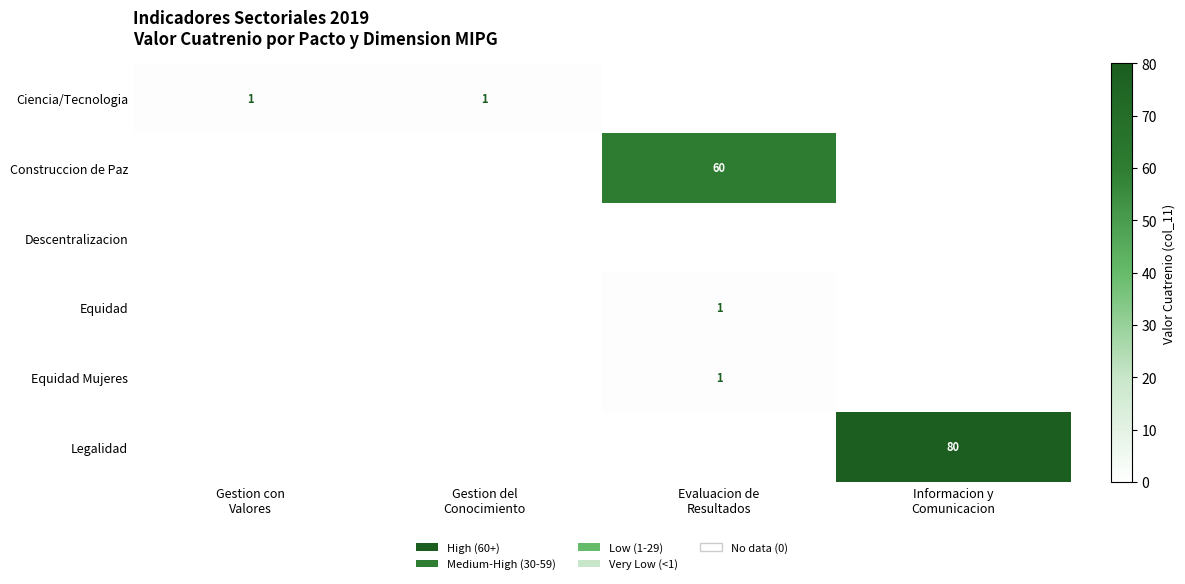

At which label does Equidad Mujeres reach its minimum?

Gestion con Valores